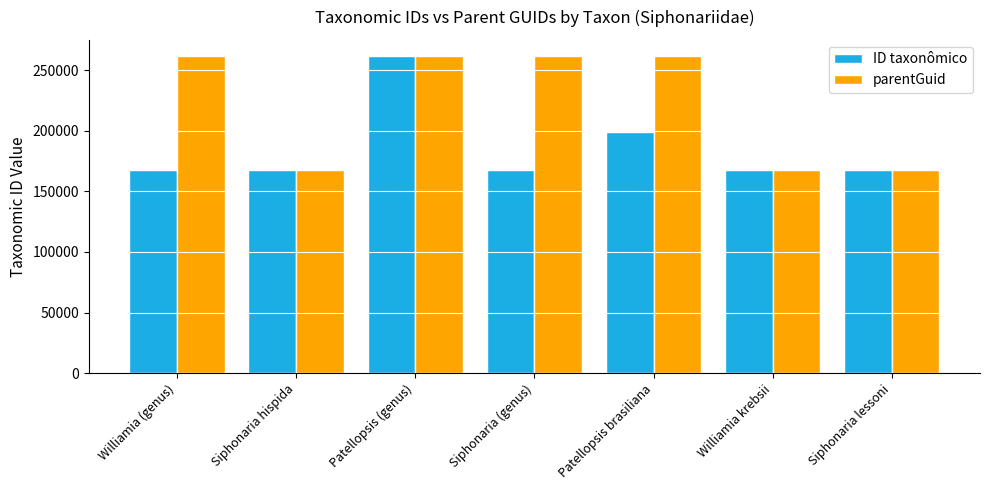

What is the minimum value for ID taxonômico?

167939